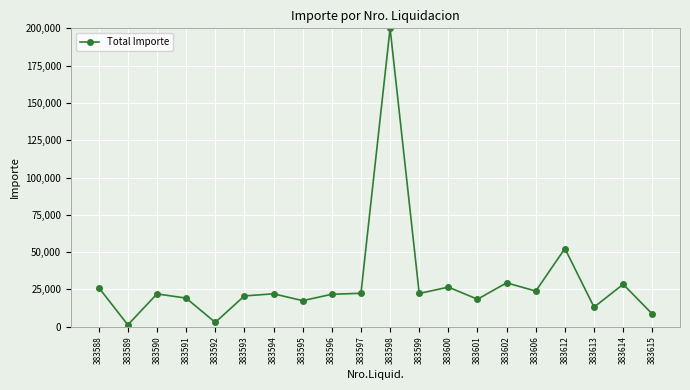

What is the sum of all values?

598982.1